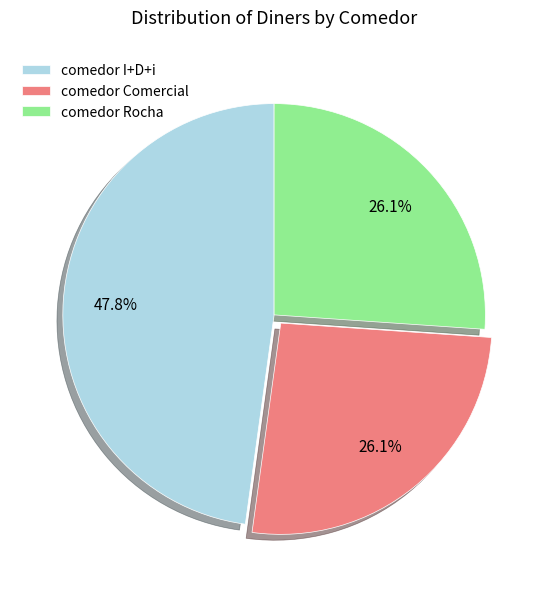

To the nearest percent, what is the difference between the comedor I+D+i and comedor Rocha slice percentages?

22%